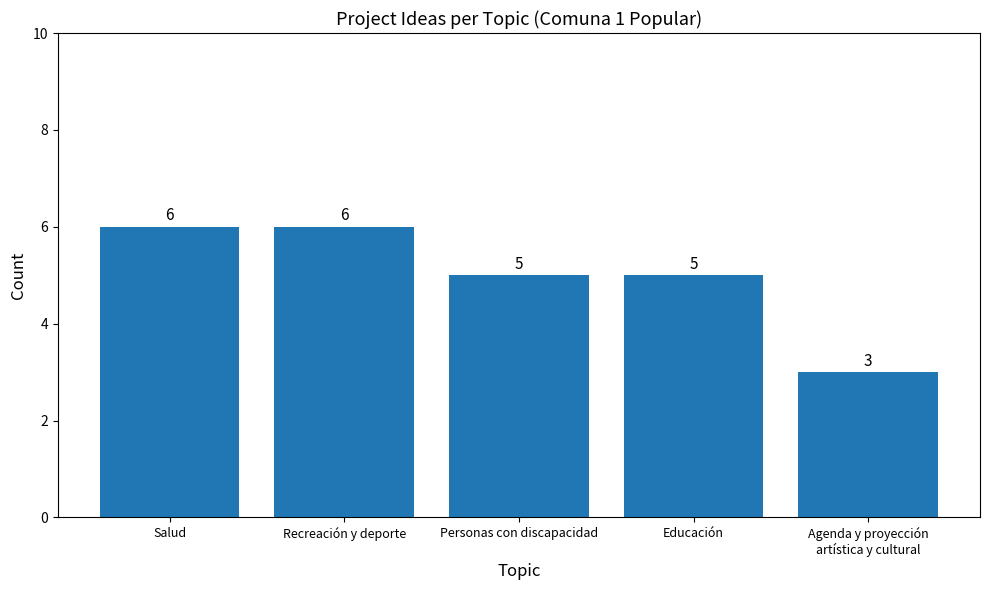

Does the chart contain stacked bars?

No